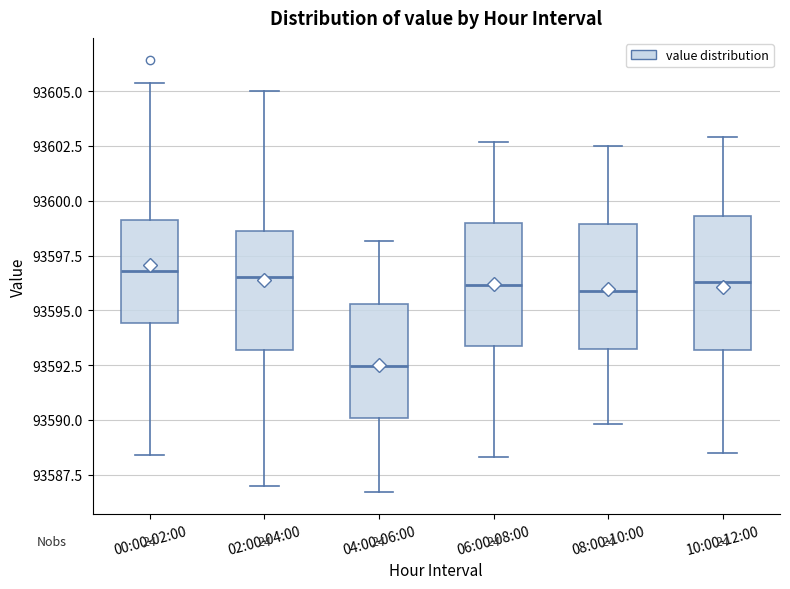

Reading left to right, transcribe this box plot: for each box, give where its median line is, the range the box spans, and where its two whiskers end, as read against the y-axis. The values are not printed on the chart, so give them approximately, as read against the axis.

00:00-02:00: median 93597.0, box 93594.5 to 93599.0, whiskers 93588.5 to 93605.5
02:00-04:00: median 93596.5, box 93593.0 to 93598.5, whiskers 93587.0 to 93605.0
04:00-06:00: median 93592.5, box 93590.0 to 93595.5, whiskers 93586.5 to 93598.0
06:00-08:00: median 93596.0, box 93593.5 to 93599.0, whiskers 93588.5 to 93602.5
08:00-10:00: median 93596.0, box 93593.5 to 93599.0, whiskers 93590.0 to 93602.5
10:00-12:00: median 93596.5, box 93593.0 to 93599.5, whiskers 93588.5 to 93603.0